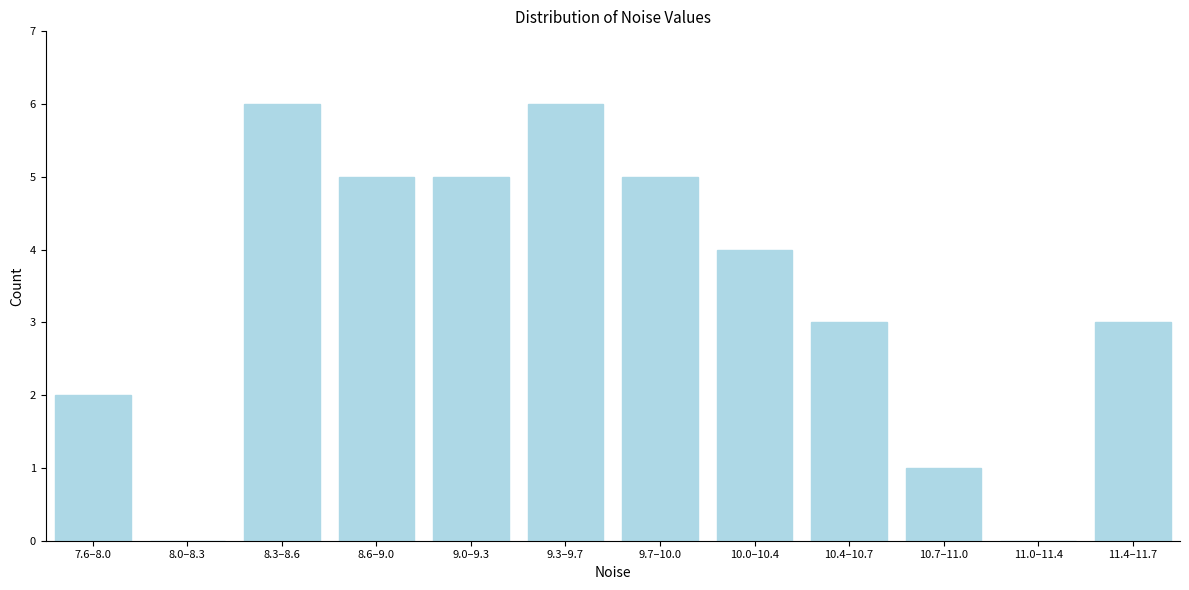

Reading right to left, transcribe all the data shown in this chart.

11.4–11.7=3	11.0–11.4=0	10.7–11.0=1	10.4–10.7=3	10.0–10.4=4	9.7–10.0=5	9.3–9.7=6	9.0–9.3=5	8.6–9.0=5	8.3–8.6=6	8.0–8.3=0	7.6–8.0=2